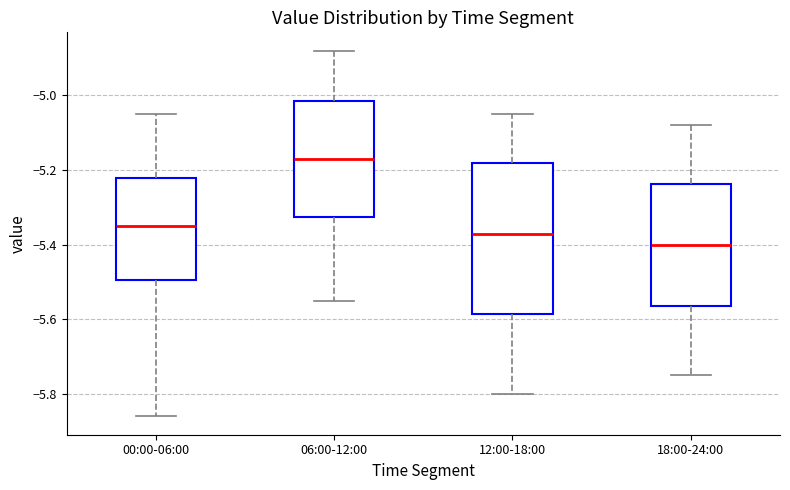

Reading left to right, read every box against the y-axis: the position of its median line, the range the box covers, and the ends of its whiskers. The values are not printed on the chart, so give them approximately, as read against the axis.

00:00-06:00: median -5.34, box -5.50 to -5.22, whiskers -5.86 to -5.04
06:00-12:00: median -5.16, box -5.32 to -5.02, whiskers -5.54 to -4.88
12:00-18:00: median -5.36, box -5.58 to -5.18, whiskers -5.80 to -5.04
18:00-24:00: median -5.40, box -5.56 to -5.24, whiskers -5.74 to -5.08